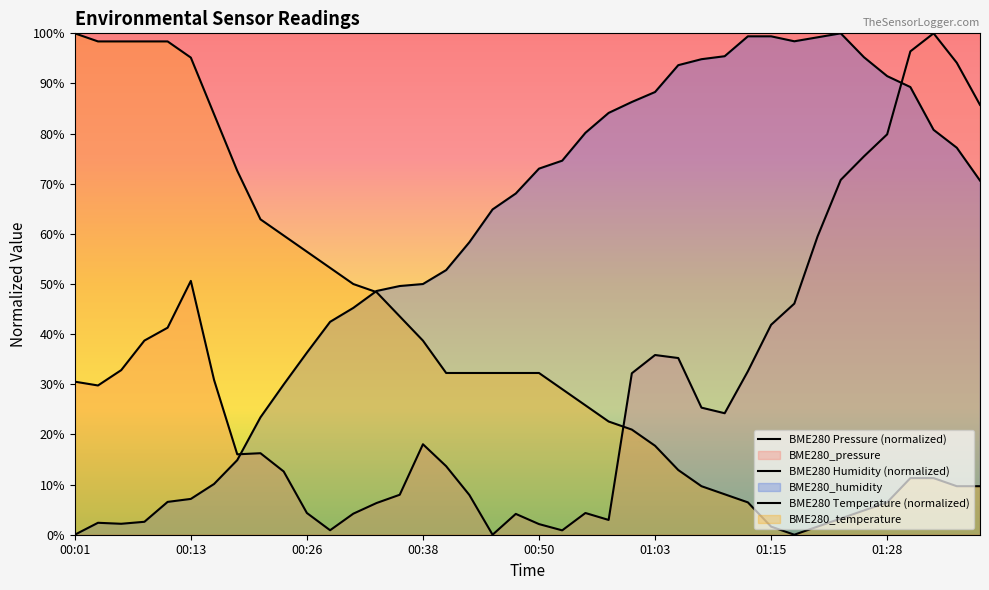

Reading left to right, list all the values displayed in this chart.

BME280 Pressure (normalized): 30.5	29.8	32.8	38.7	41.3	50.6	30.9	16.0	16.3	12.6	4.3	0.9	4.2	6.3	8.0	18.0	13.7	7.9	0.0	4.2	2.1	0.9	4.3	2.9	32.2	35.8	35.2	25.3	24.2	32.6	41.9	46.1	59.5	70.8	75.5	79.9	96.4	100.0	94.1	85.7
BME280 Humidity (normalized): 0.0	2.4	2.2	2.6	6.5	7.1	10.1	14.9	23.4	30.0	36.3	42.5	45.2	48.6	49.6	50.0	52.8	58.3	64.9	68.1	73.0	74.6	80.2	84.1	86.3	88.3	93.7	94.8	95.4	99.4	99.4	98.4	99.2	100.0	95.2	91.5	89.3	80.8	77.2	70.6
BME280 Temperature (normalized): 100.0	98.4	98.4	98.4	98.4	95.2	83.9	72.6	62.9	59.7	56.5	53.2	50.0	48.4	43.5	38.7	32.3	32.3	32.3	32.3	32.3	29.0	25.8	22.6	21.0	17.7	12.9	9.7	8.1	6.5	1.6	0.0	1.6	3.2	4.8	6.5	11.3	11.3	9.7	9.7